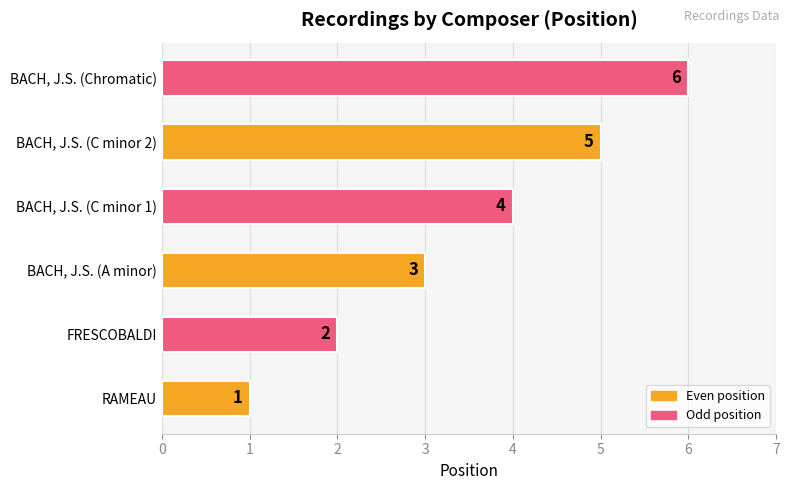

What is the sum of all values?

21